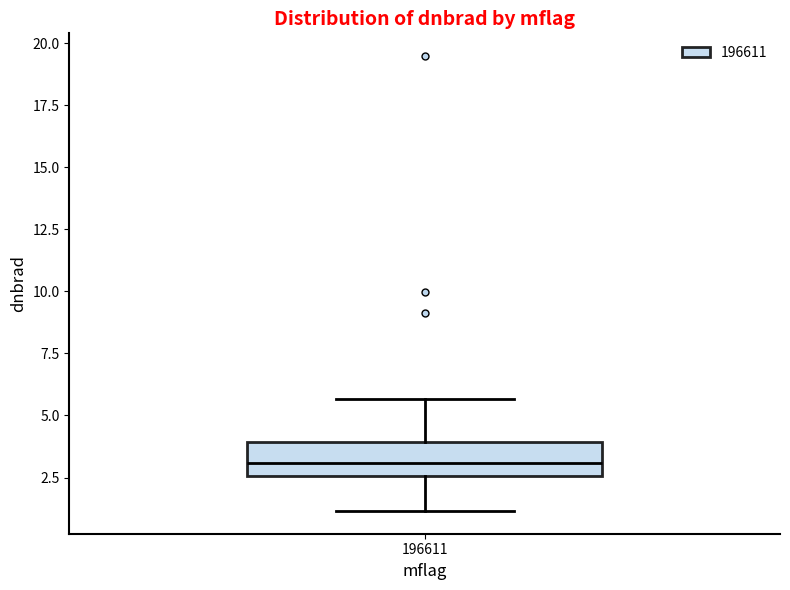

Read this box plot against the y-axis: the position of the median line, the range covered by the box, and the ends of both whiskers. The values are not printed on the chart, so give them approximately, as read against the axis.

median 3.0, box 2.5 to 4.0, whiskers 1.0 to 5.5